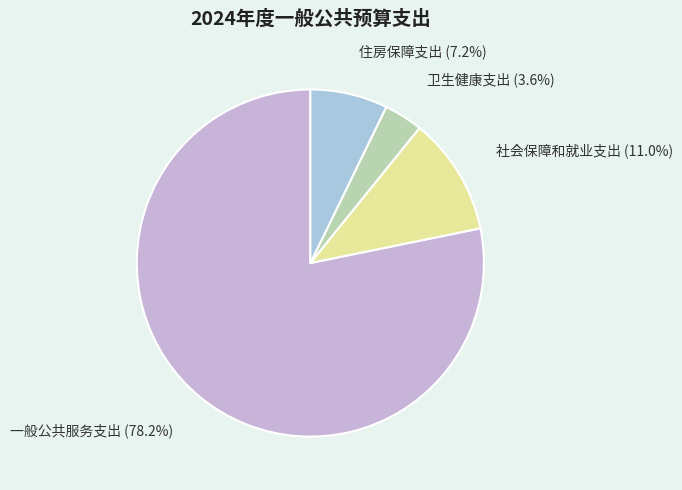

Is it true that 一般公共服务支出 is 64% of the pie?

False